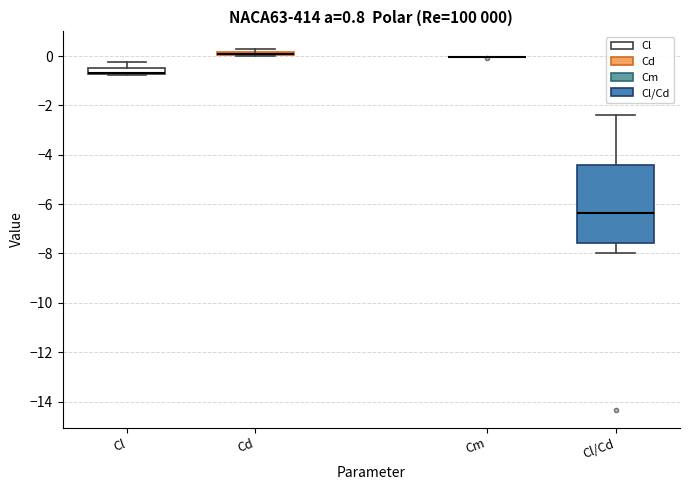

Which box is the tallest, from its lower edge to its upper edge?

Cl/Cd